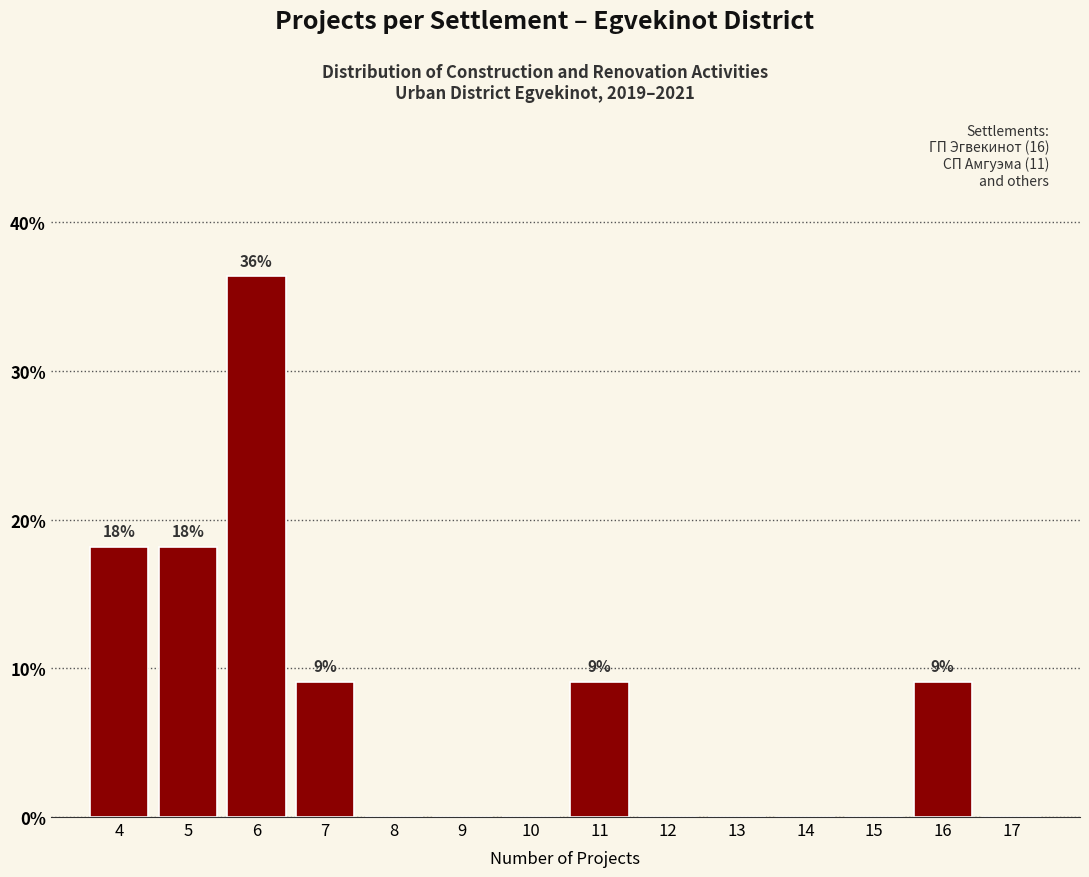

Which range on the x-axis has the tallest bar?

5.5 to 6.5